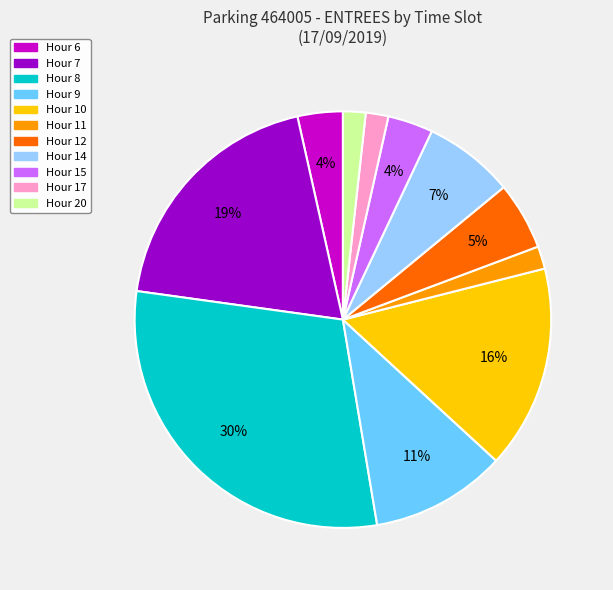

Does any single category account for the majority?

No